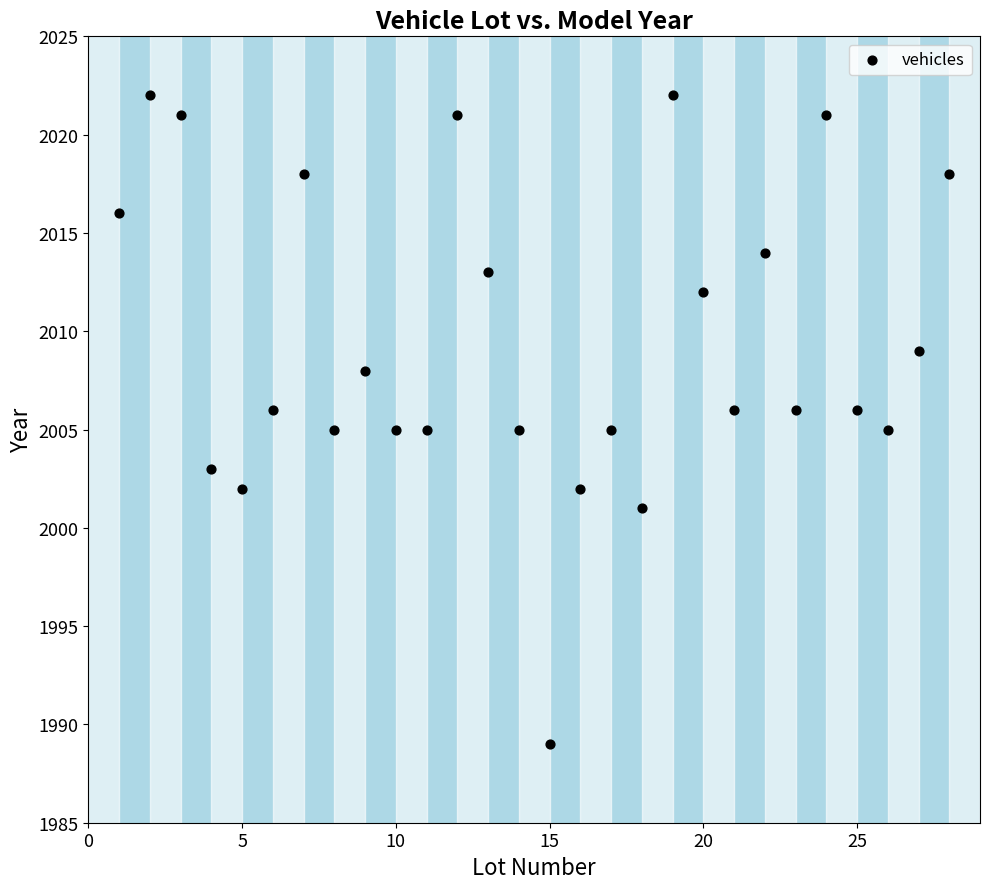

What is the range of X values (max minus min)?

27